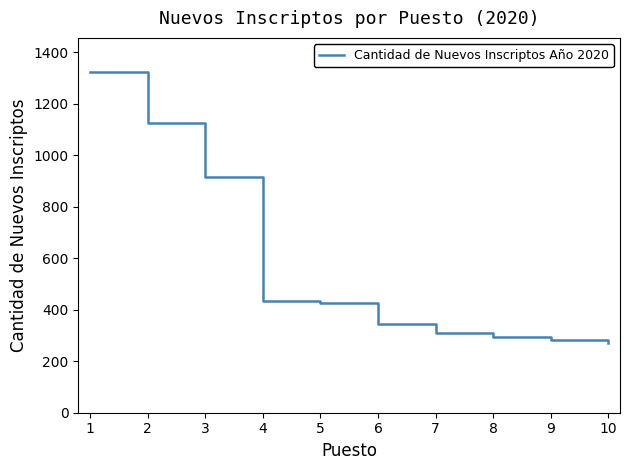

What is the sum of the values at 7 and 10?

580